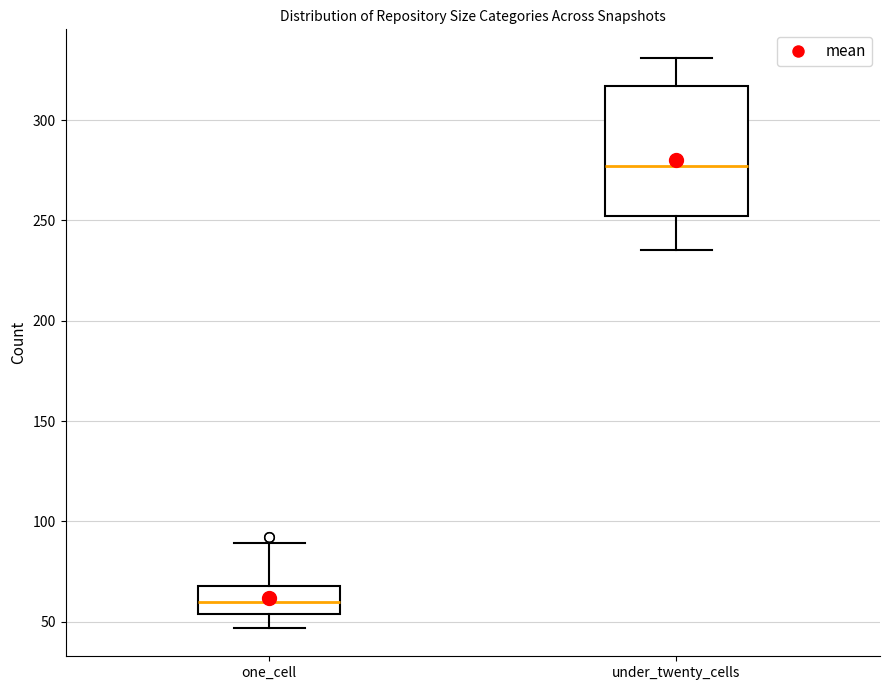

Where does the upper whisker of the box for under_twenty_cells end on the y-axis? The values are not printed on the chart, so give them approximately, as read against the axis.

330